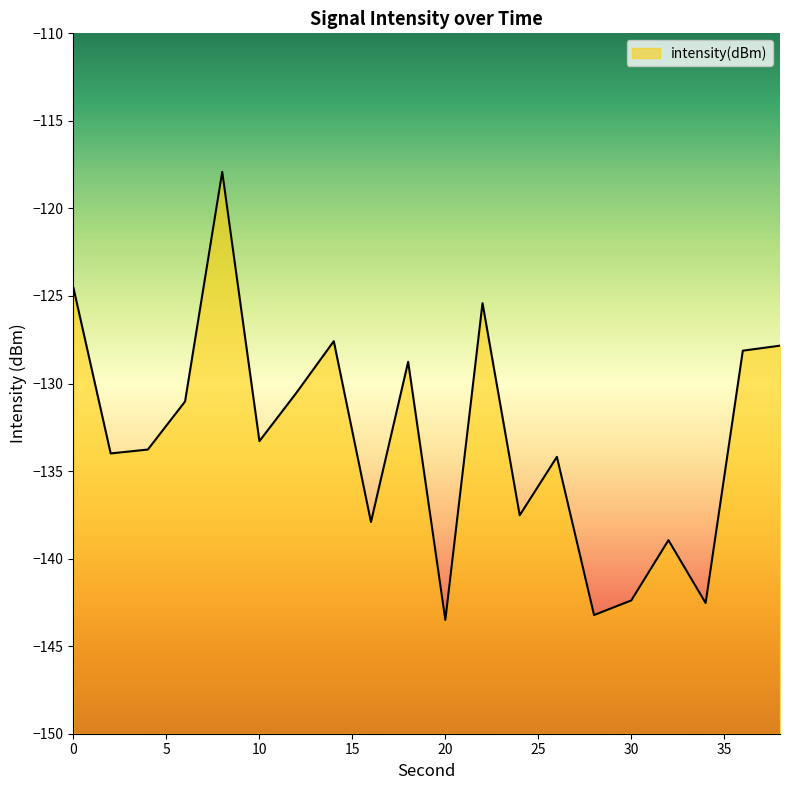

What is the sum of the values at 30 and 0?

-266.9